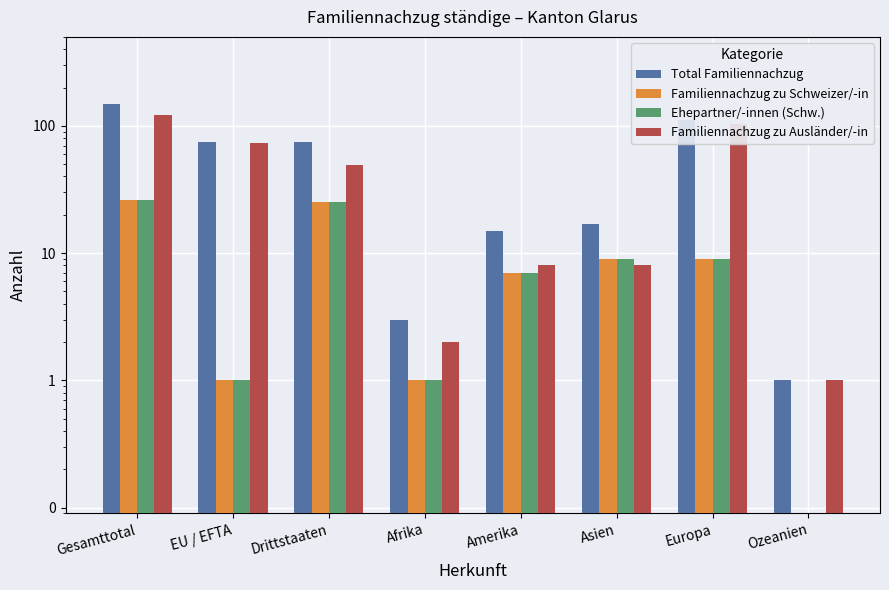

What is the average value of the Familiennachzug zu Schweizer/-in series?

9.8